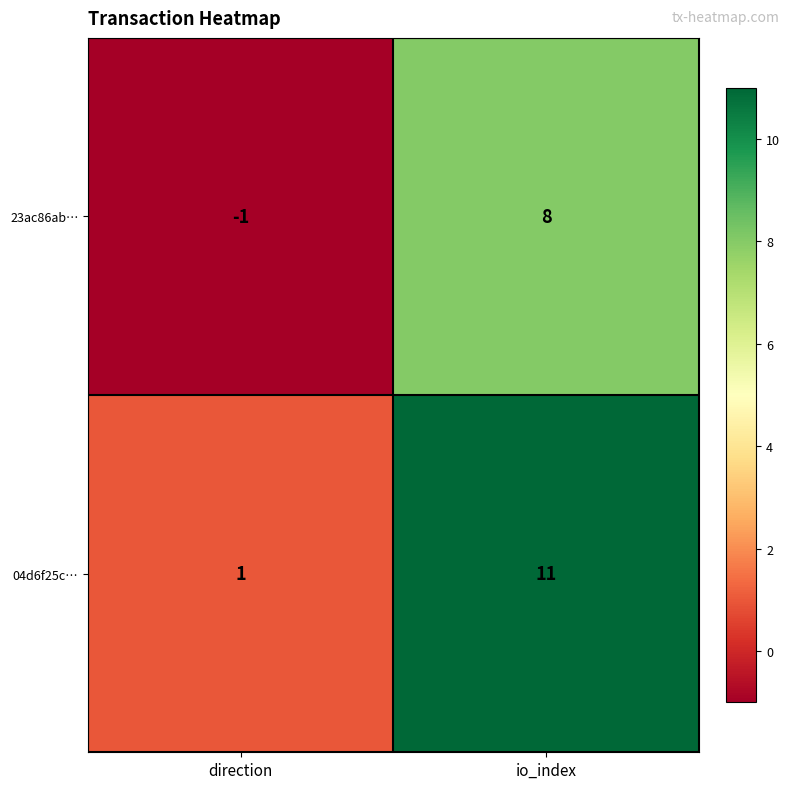

Reading left to right, transcribe all the data shown in this chart.

23ac86ab…: direction=-1	io_index=8
04d6f25c…: direction=1	io_index=11